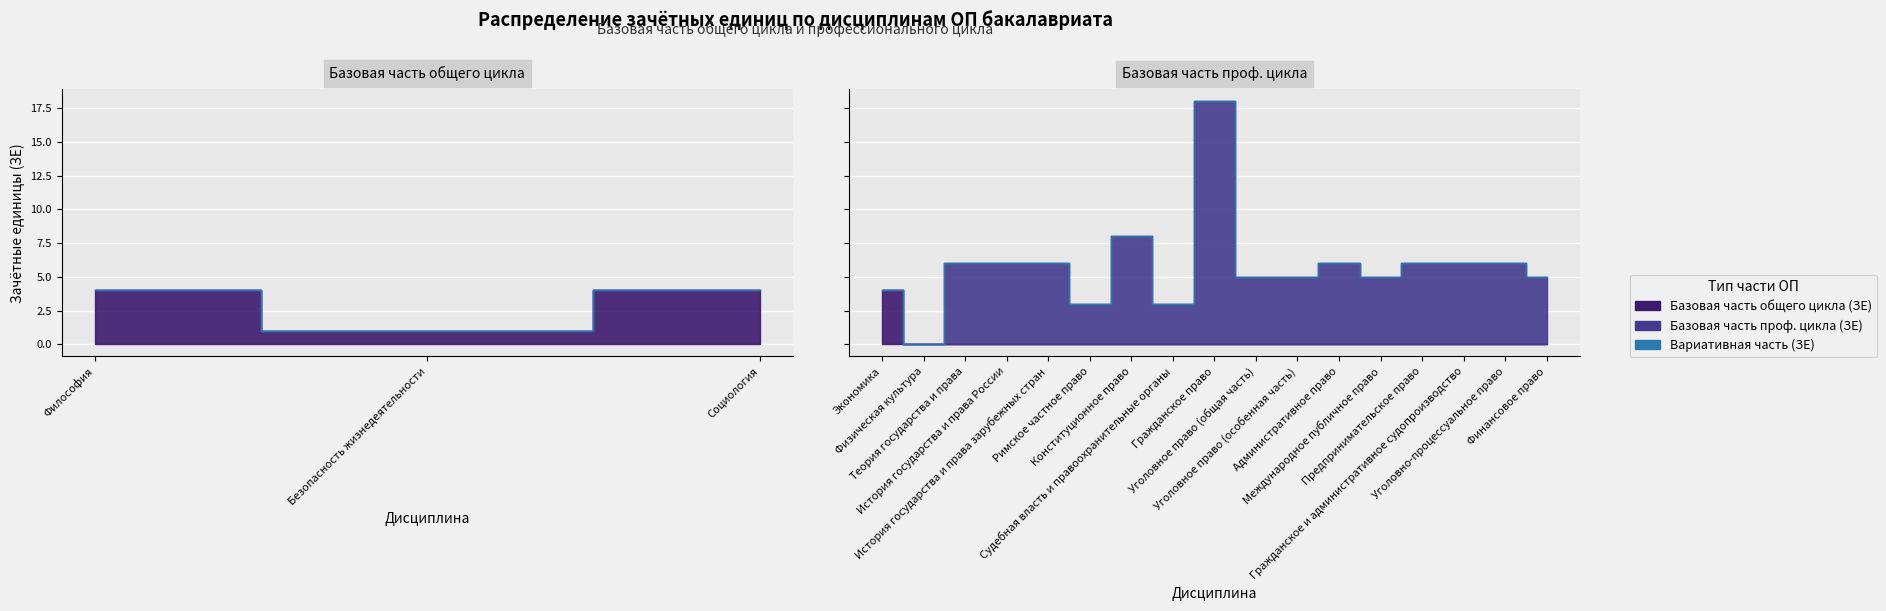

Reading right to left, what are all the values shown in this chart?

Базовая часть общего цикла (ЗЕ): Финансовое право=0	Уголовно-процессуальное право=0	Гражданское и административное судопроизводство=0	Предпринимательское право=0	Международное публичное право=0	Административное право=0	Уголовное право (особенная часть)=0	Уголовное право (общая часть)=0	Гражданское право=0	Судебная власть и правоохранительные органы=0	Конституционное право=0	Римское частное право=0	История государства и права зарубежных стран=0	История государства и права России=0	Теория государства и права=0	Физическая культура=0	Экономика=4	Социология=4	Безопасность жизнедеятельности=1	Философия=4
Базовая часть проф. цикла (ЗЕ): Финансовое право=5	Уголовно-процессуальное право=6	Гражданское и административное судопроизводство=6	Предпринимательское право=6	Международное публичное право=5	Административное право=6	Уголовное право (особенная часть)=5	Уголовное право (общая часть)=5	Гражданское право=18	Судебная власть и правоохранительные органы=3	Конституционное право=8	Римское частное право=3	История государства и права зарубежных стран=6	История государства и права России=6	Теория государства и права=6	Физическая культура=0	Экономика=0	Социология=0	Безопасность жизнедеятельности=0	Философия=0
Вариативная часть (ЗЕ): Финансовое право=0	Уголовно-процессуальное право=0	Гражданское и административное судопроизводство=0	Предпринимательское право=0	Международное публичное право=0	Административное право=0	Уголовное право (особенная часть)=0	Уголовное право (общая часть)=0	Гражданское право=0	Судебная власть и правоохранительные органы=0	Конституционное право=0	Римское частное право=0	История государства и права зарубежных стран=0	История государства и права России=0	Теория государства и права=0	Физическая культура=0	Экономика=0	Социология=0	Безопасность жизнедеятельности=0	Философия=0